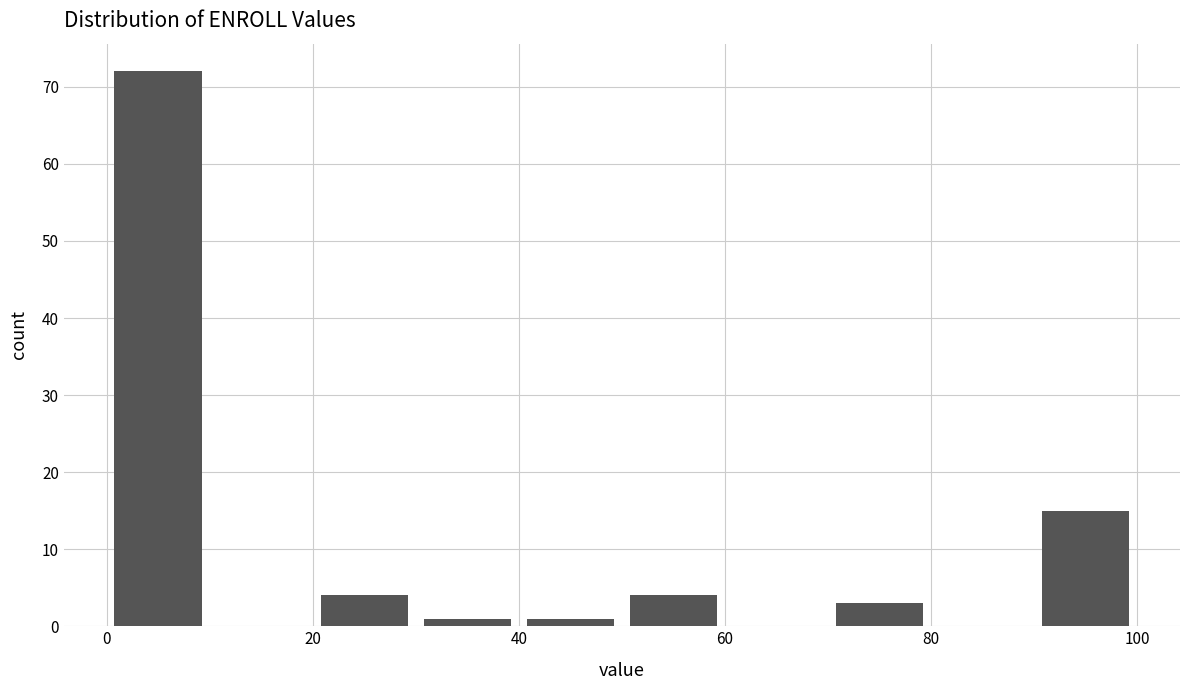

How tall is the bar that spans 70 to 80 on the x-axis? The values are not printed on the chart, so give them approximately, as read against the axis.

3